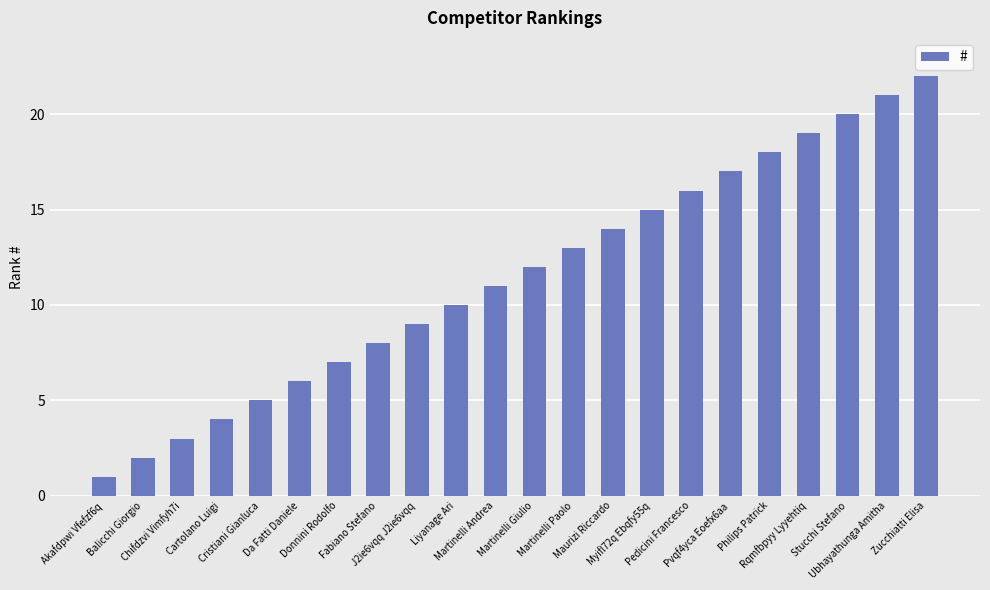

What is the change in value from Fabiano Stefano to Martinelli Andrea?

+3